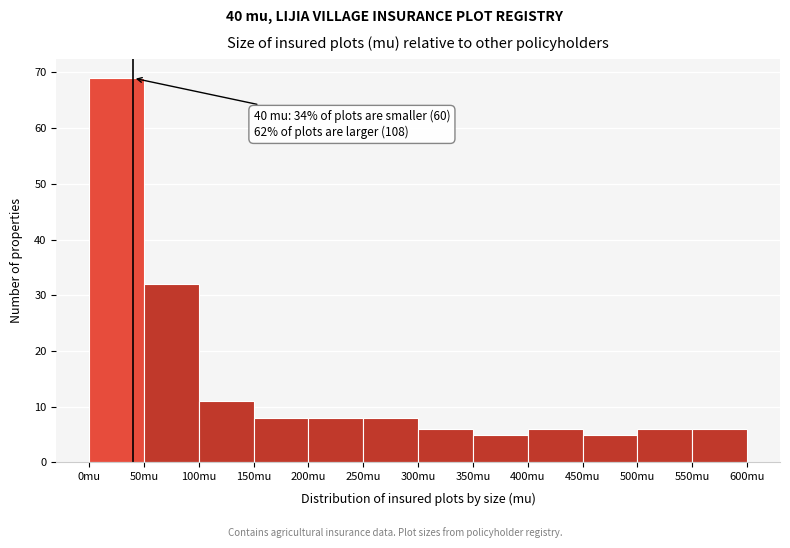

Over which range of the x-axis is the bar tallest?

0 to 50